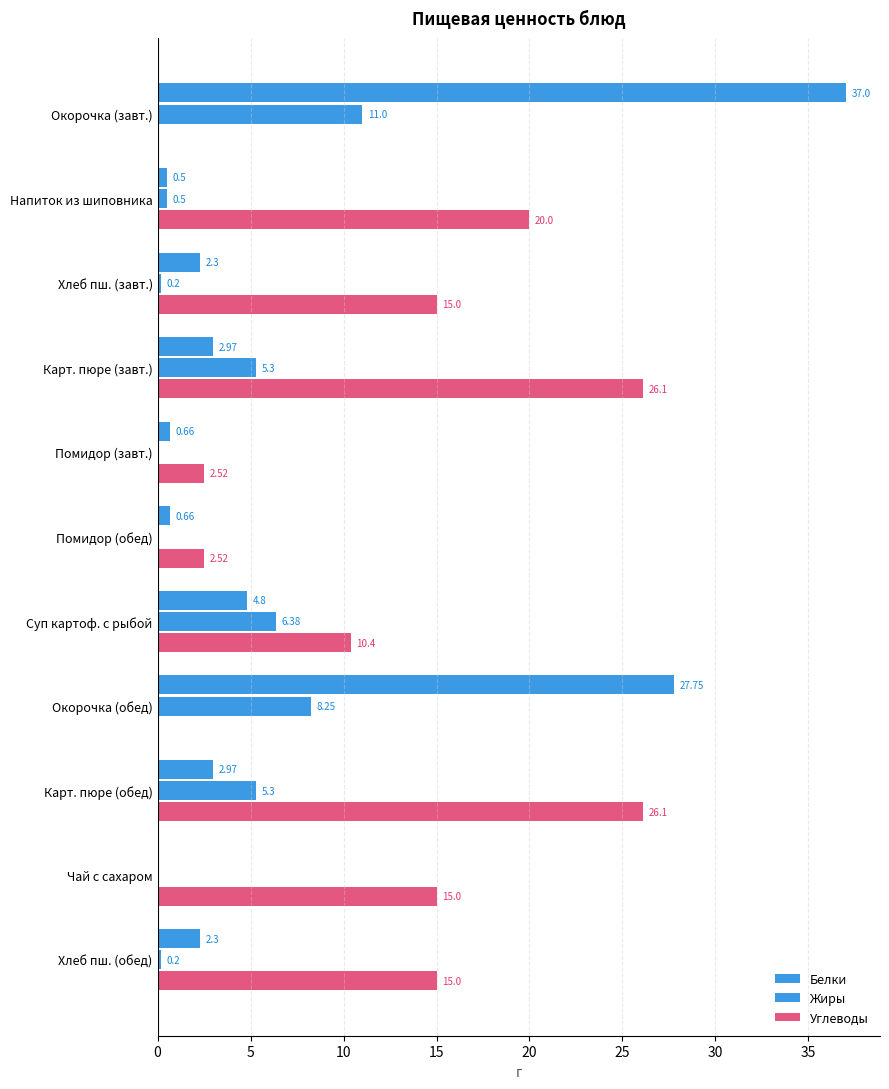

How many values in Углеводы are above zero?

9